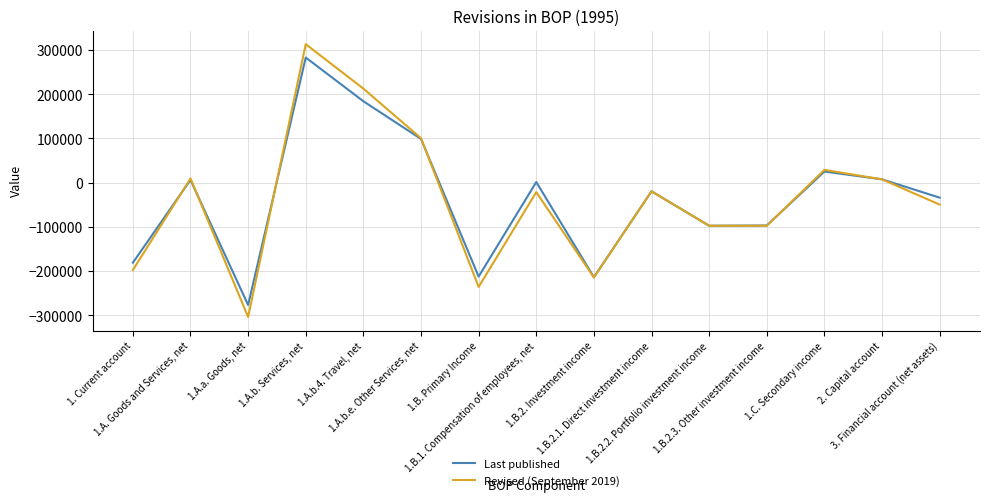

Where does the Revised (September 2019) series first go above -21417?

1.A. Goods and Services, net